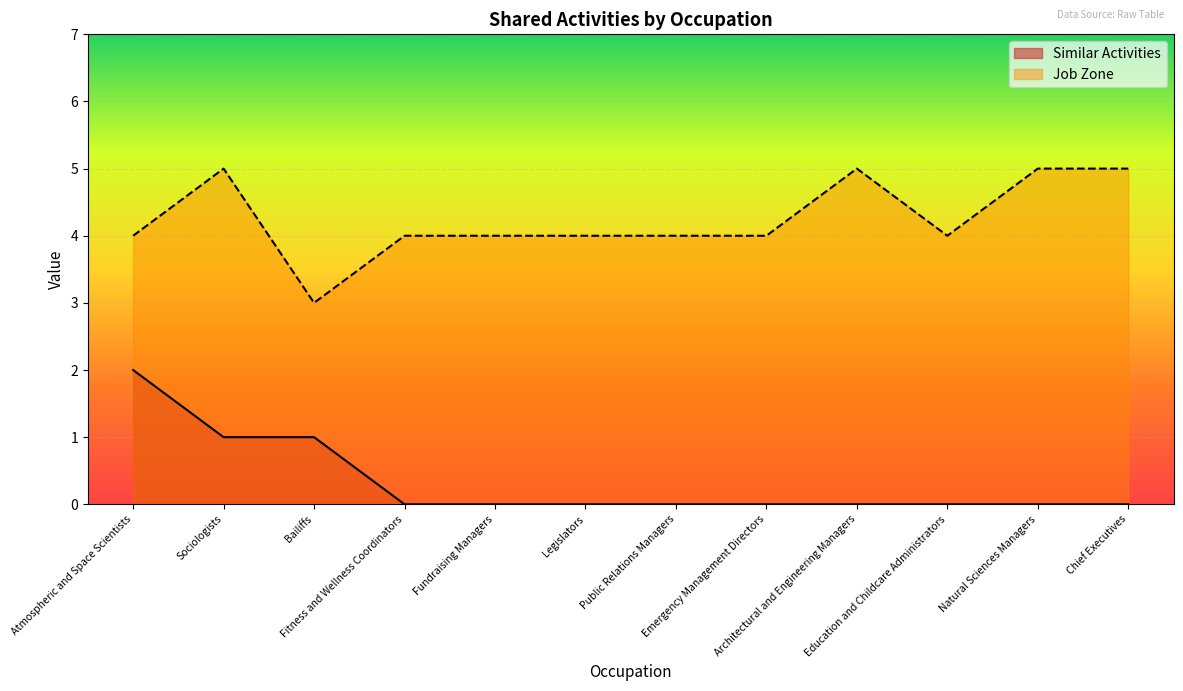

What is the sum of the Job Zone values at Legislators and Natural Sciences Managers?

9